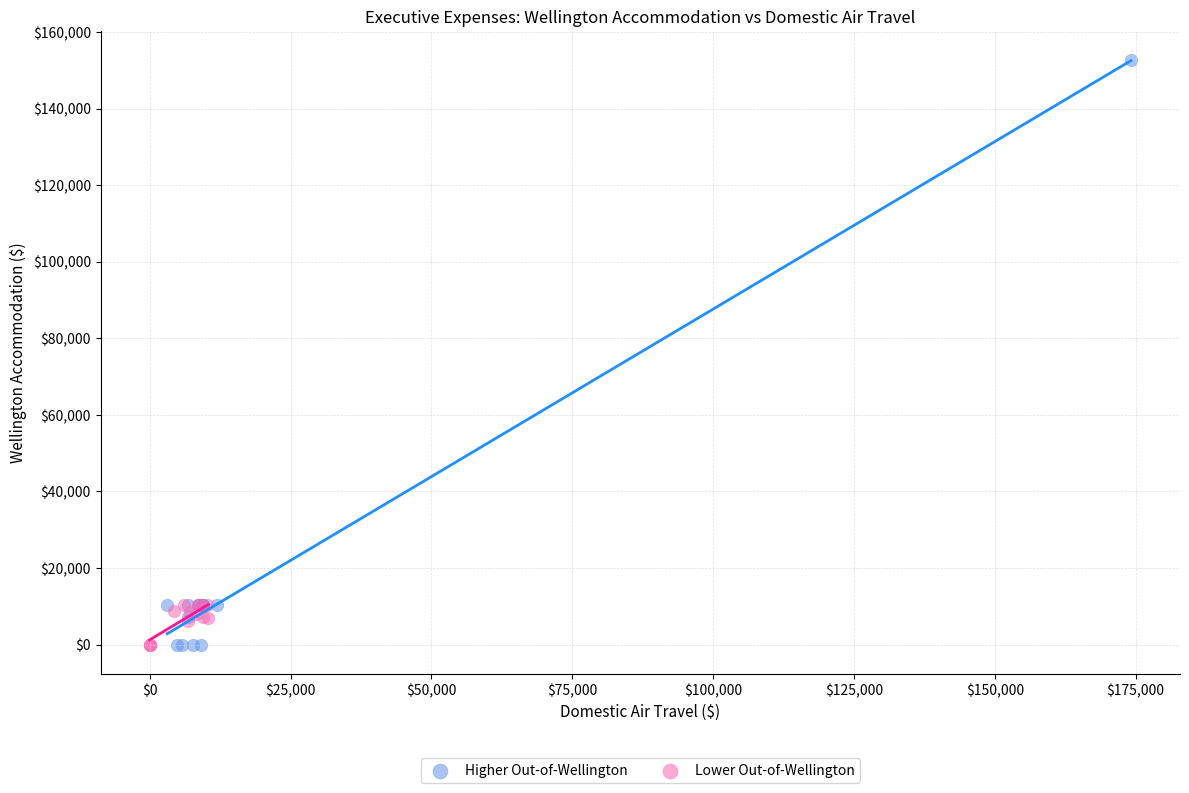

Which series has the largest Y range (max minus min)?

Higher Out-of-Wellington